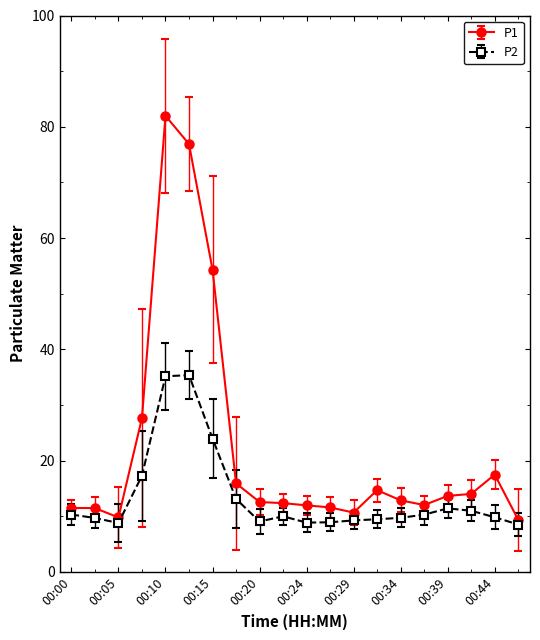

Rank the series by their average value, from lowest to highest.

P2, P1